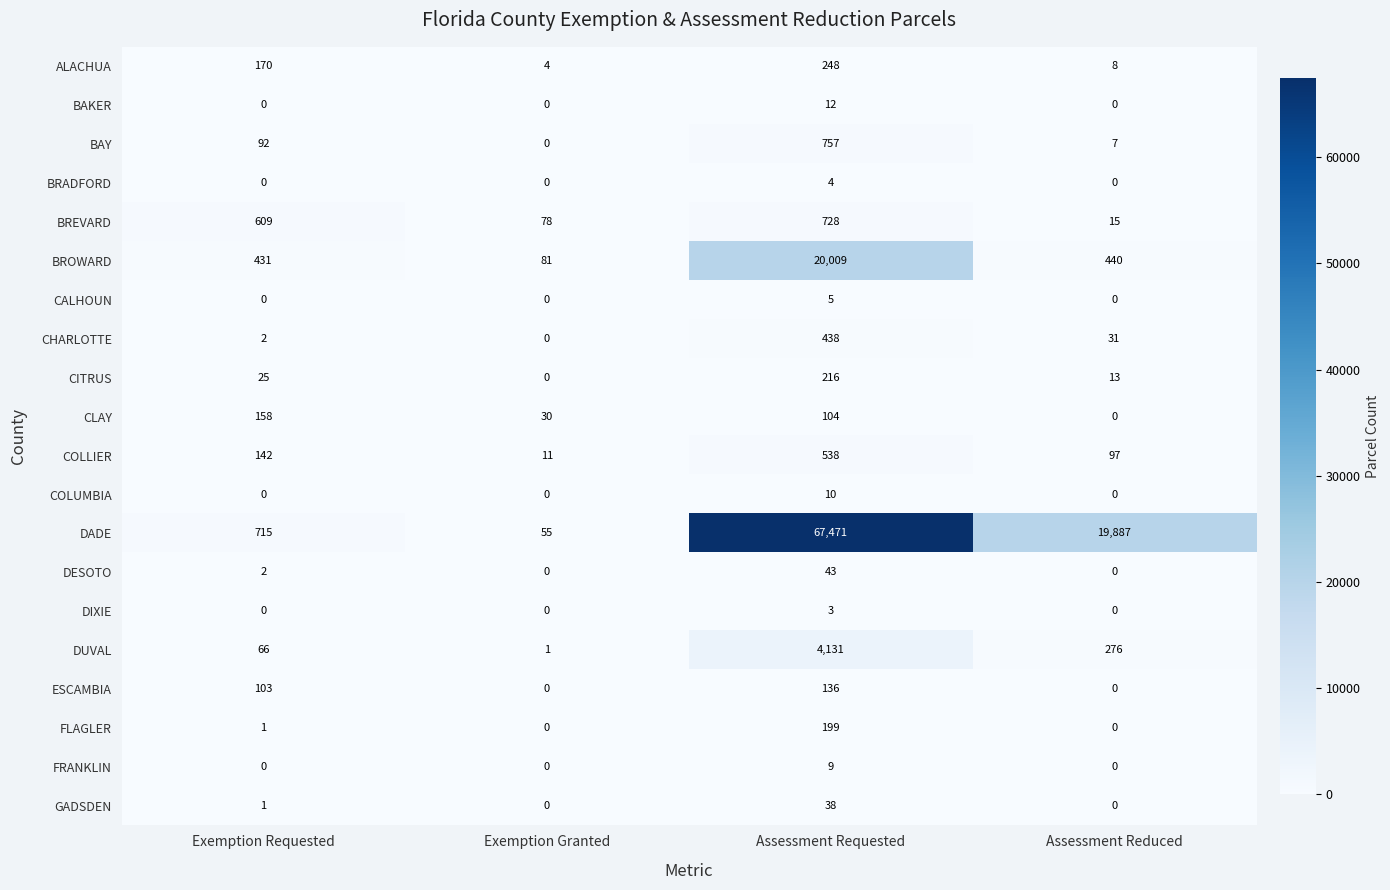

Which label corresponds to the largest value in the chart?

Assessment Requested